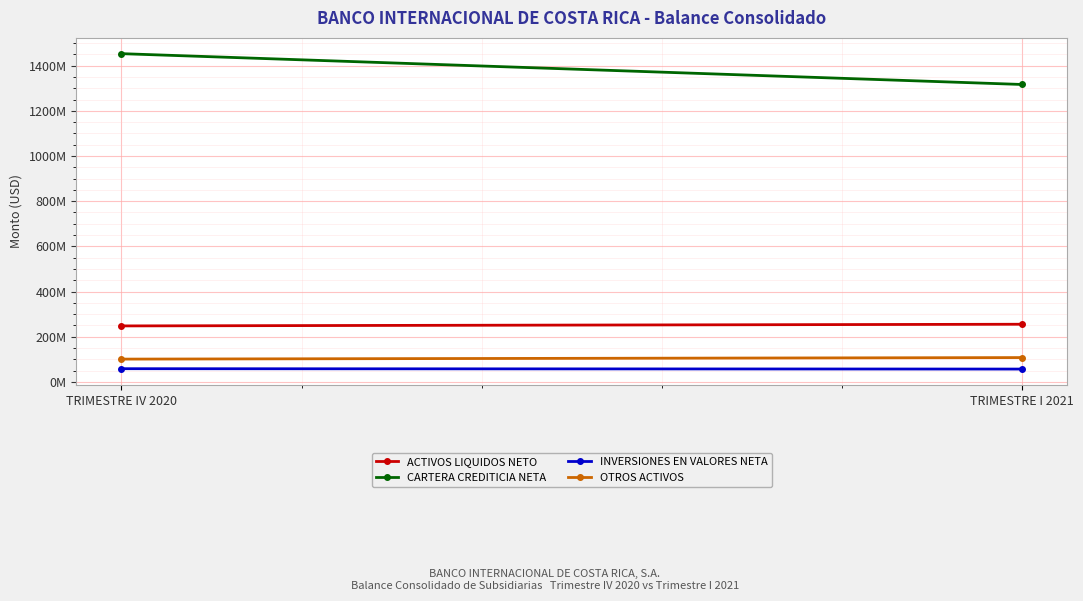

What are all the series names shown in the legend?

ACTIVOS LIQUIDOS NETO, CARTERA CREDITICIA NETA, INVERSIONES EN VALORES NETA, OTROS ACTIVOS